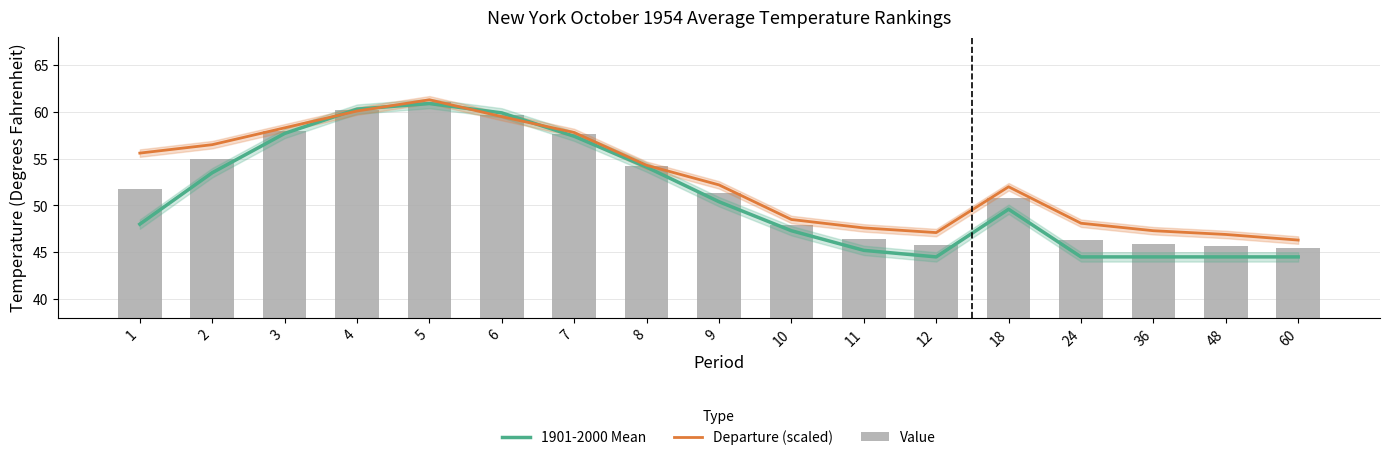

What is the sum of the 1901-2000 Mean values at 12 and 4?

104.8